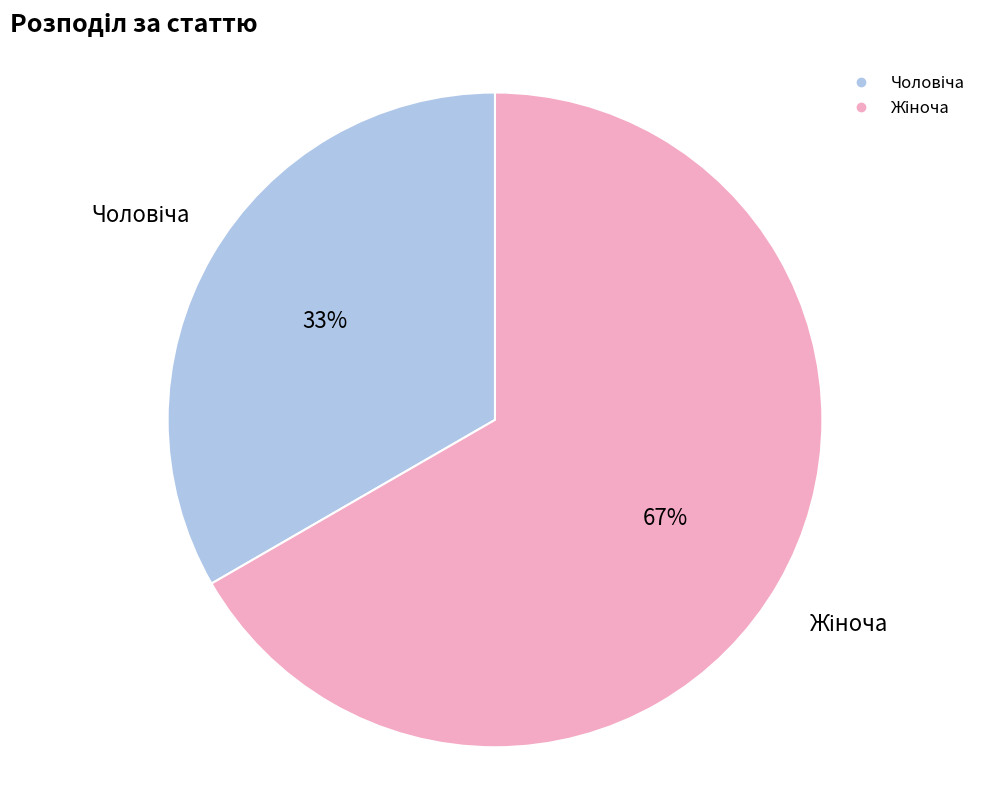

Count the number of slices in the pie.

2